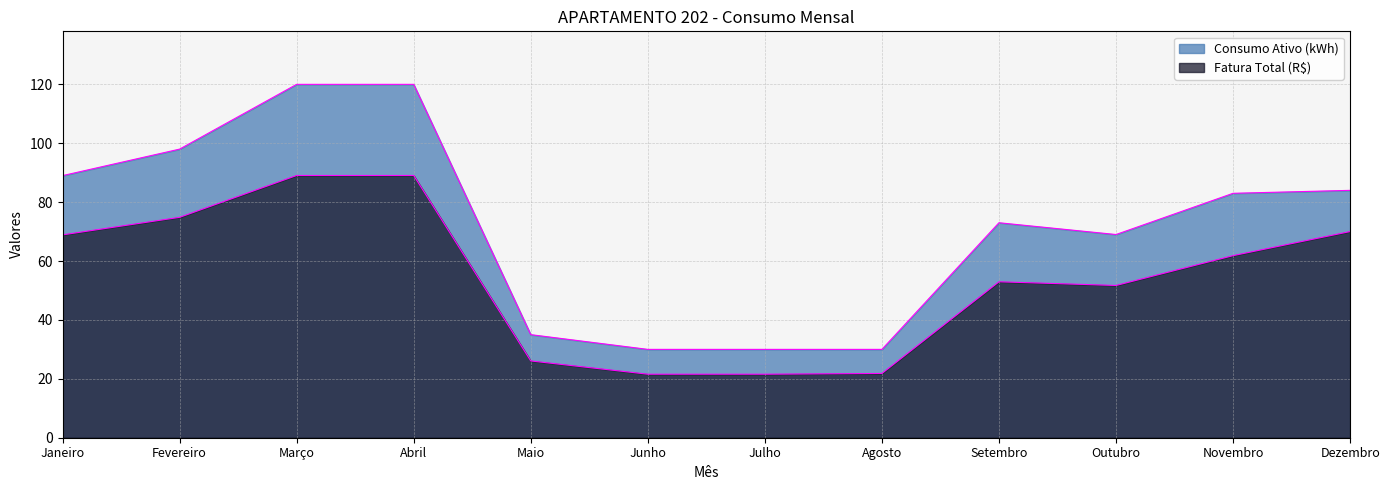

At which category is the sum across all series the highest?

Março